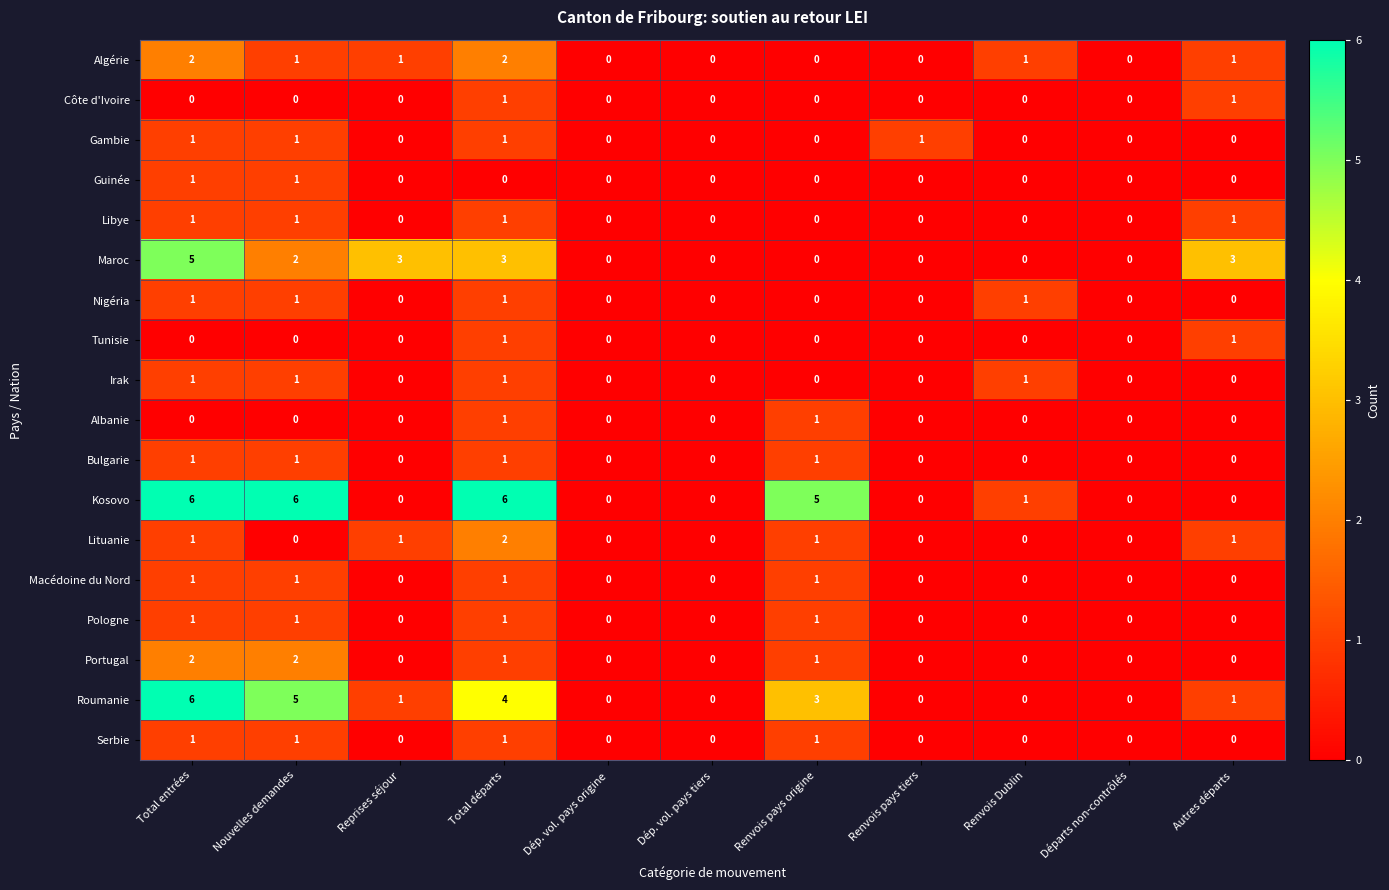

Is it true that Gambie equals 0 at Dép. vol. pays tiers?

True